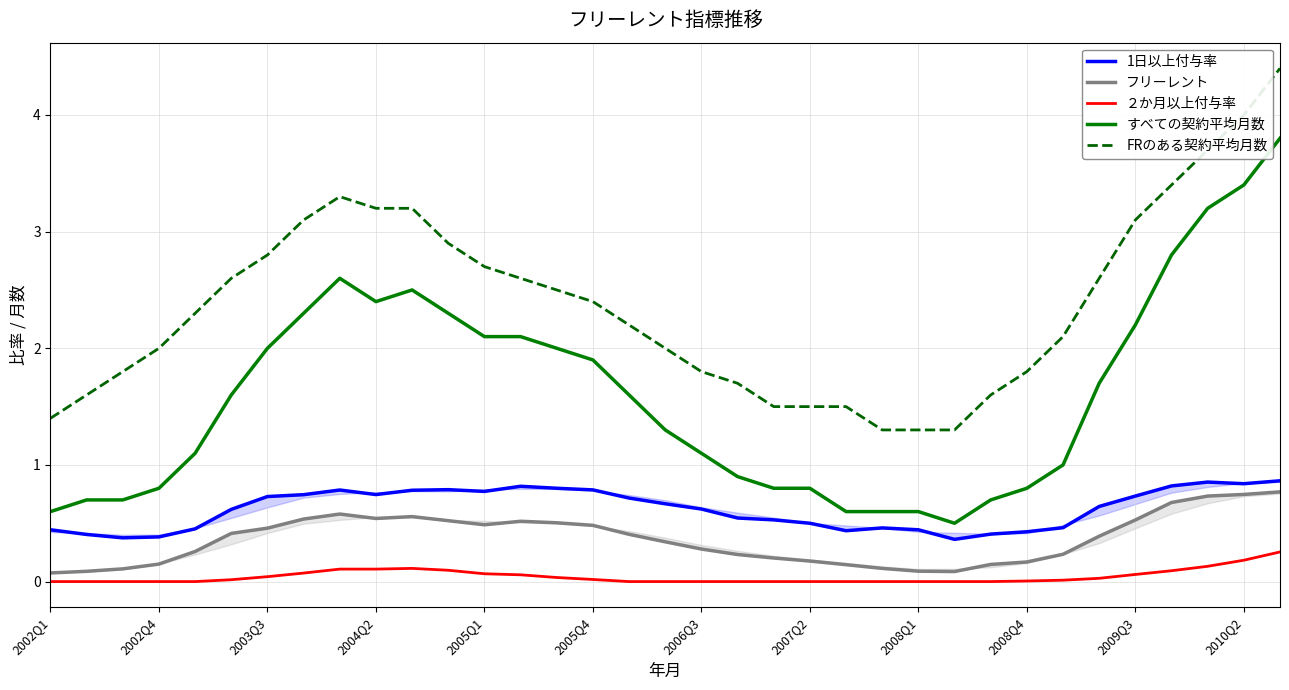

At 19, list the series in order from largest to smallest.

FRのある契約平均月数, すべての契約平均月数, 1日以上付与率, フリーレント, ２か月以上付与率